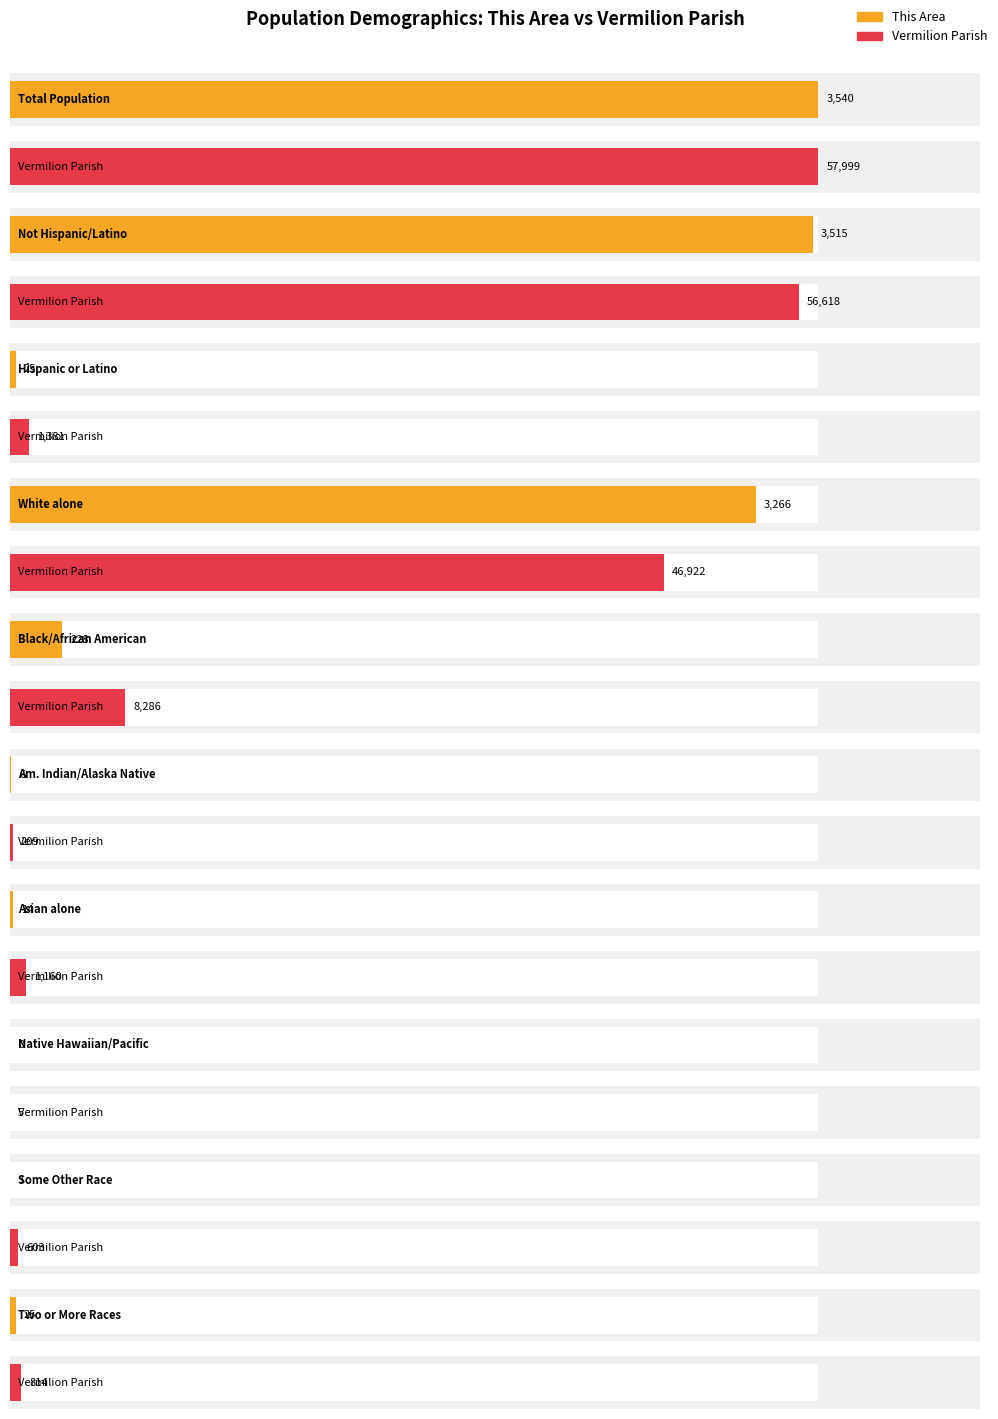

Which category has the lowest value across all series?

Native Hawaiian and Other Pacific